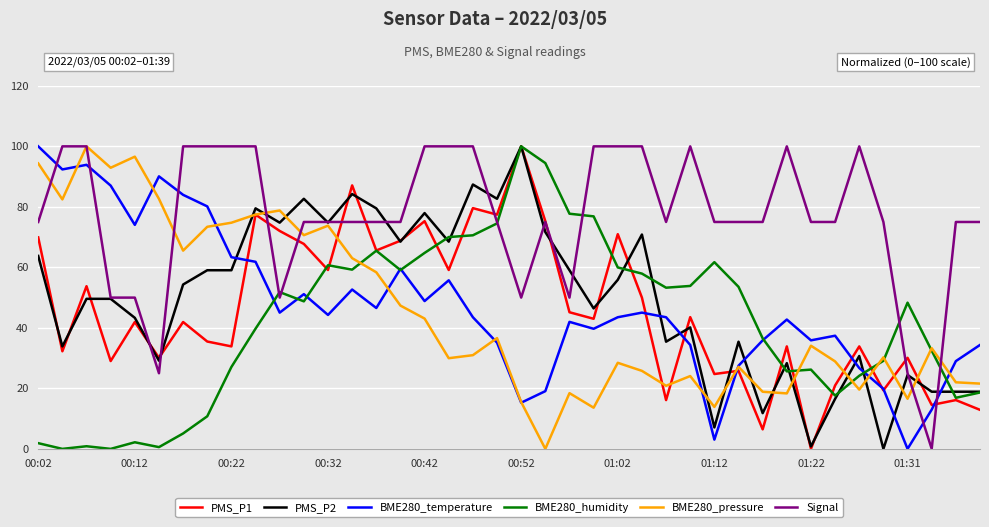

Which series has the largest total across all categories?

Signal